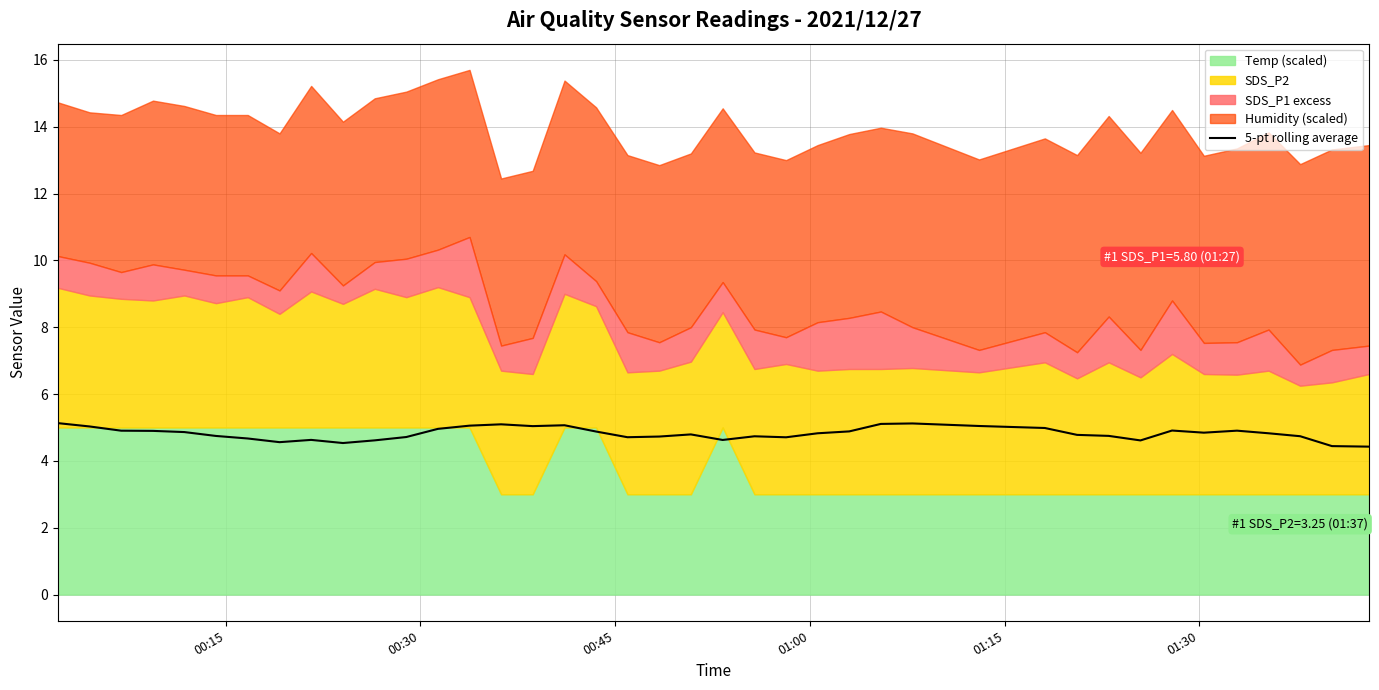

What is the highest value of the 5-pt rolling average series?

5.1